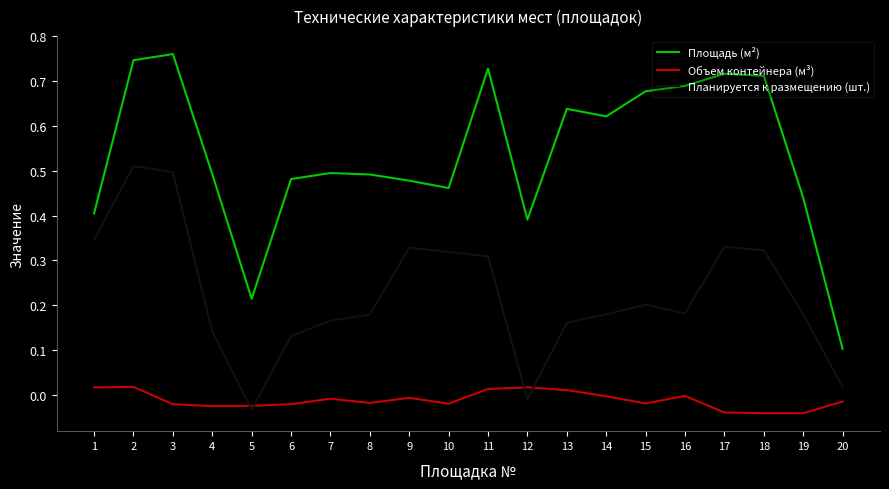

What are all the series names shown in the legend?

Площадь (м²), Объем контейнера (м³), Планируется к размещению (шт.)